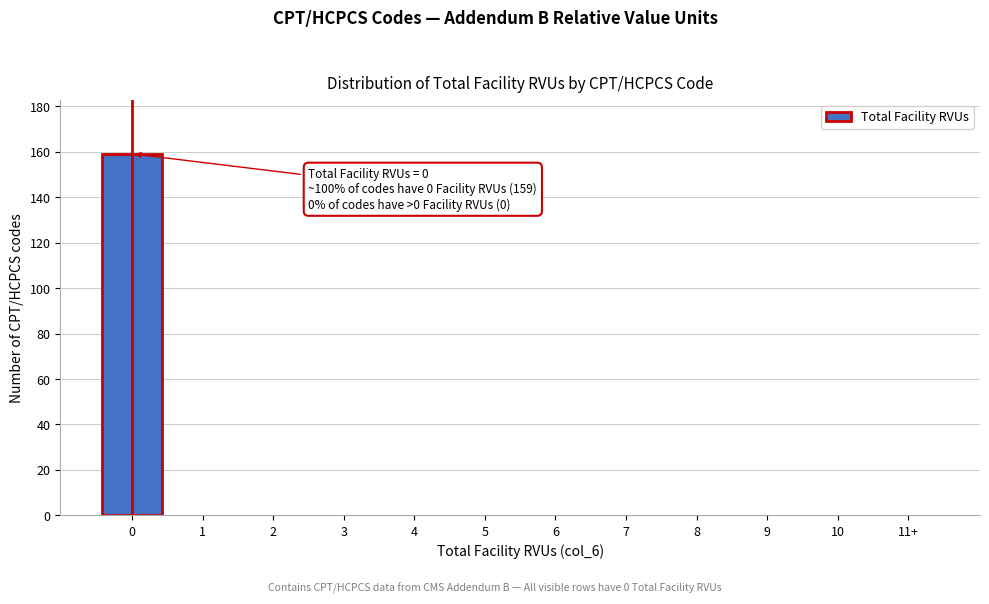

Reading right to left, transcribe all the data shown in this chart.

11+=0	10=0	9=0	8=0	7=0	6=0	5=0	4=0	3=0	2=0	1=0	0=159